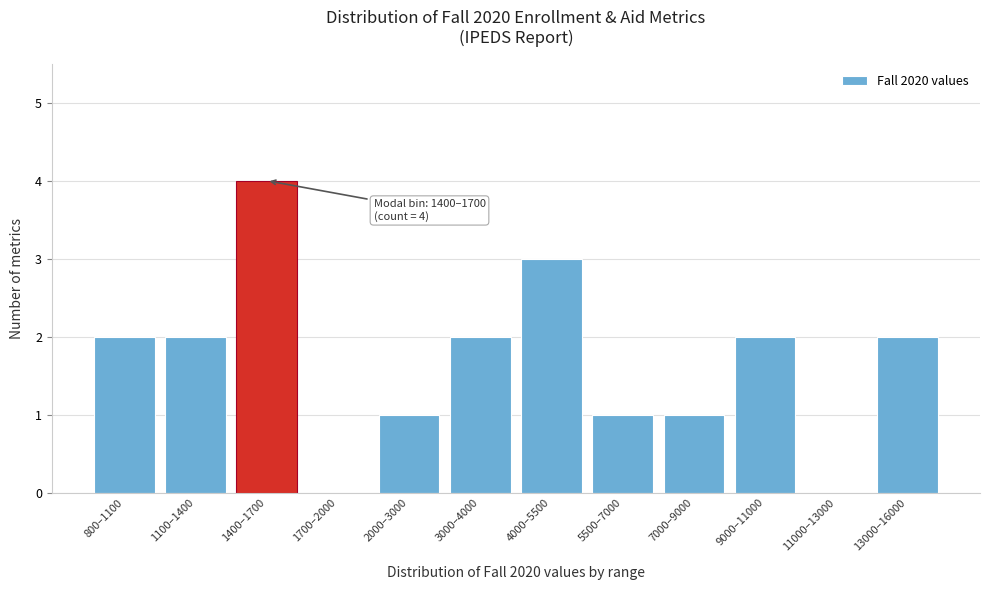

Reading left to right, what are all the values shown in this chart?

800–1100=2	1100–1400=2	1400–1700=4	1700–2000=0	2000–3000=1	3000–4000=2	4000–5500=3	5500–7000=1	7000–9000=1	9000–11000=2	11000–13000=0	13000–16000=2